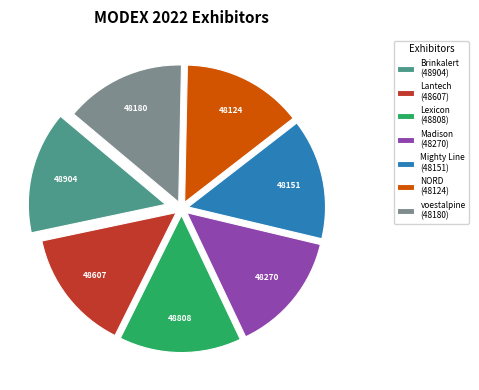

Is there a majority slice in this chart?

No